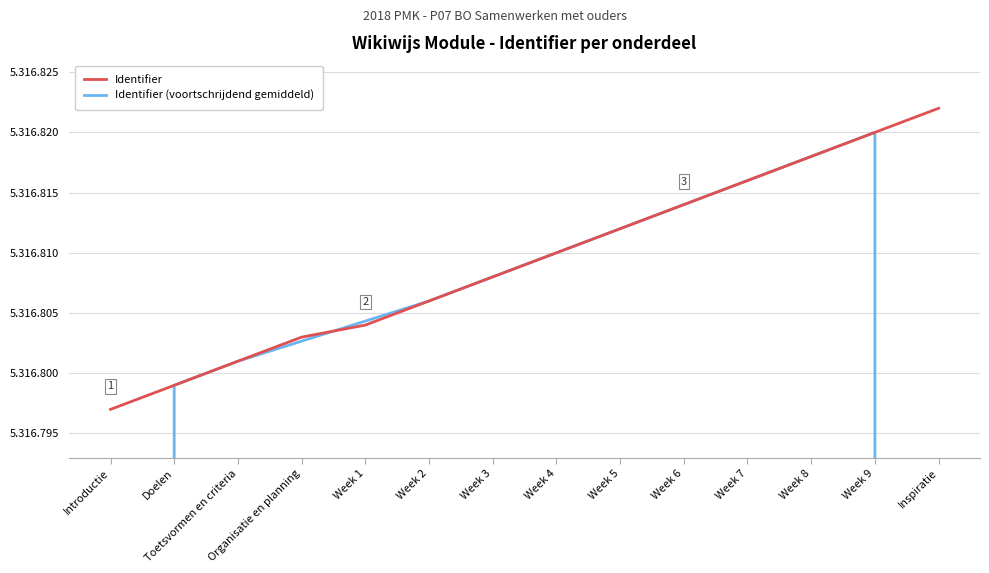

After their last crossing, which series has the higher values: Identifier (voortschrijdend gemiddeld) or Identifier?

Identifier (voortschrijdend gemiddeld)